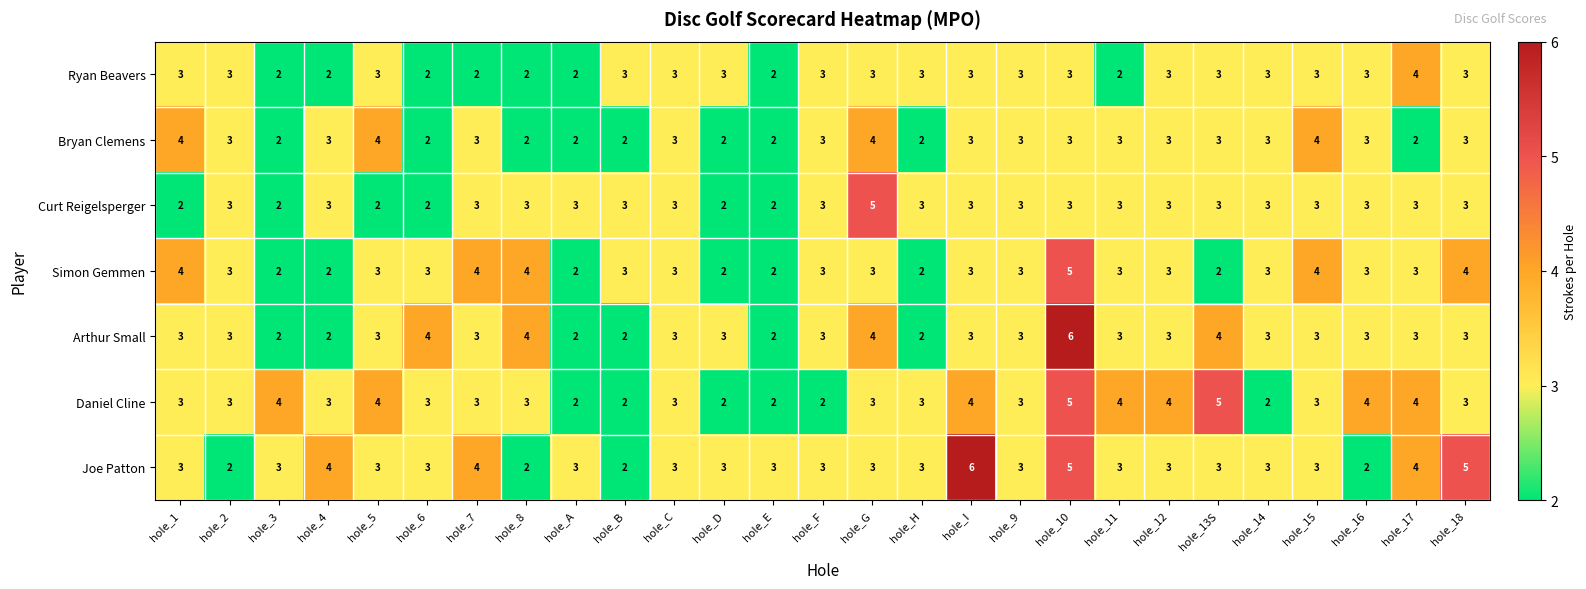

Count the Bryan Clemens values in the range 2 to 3.

23